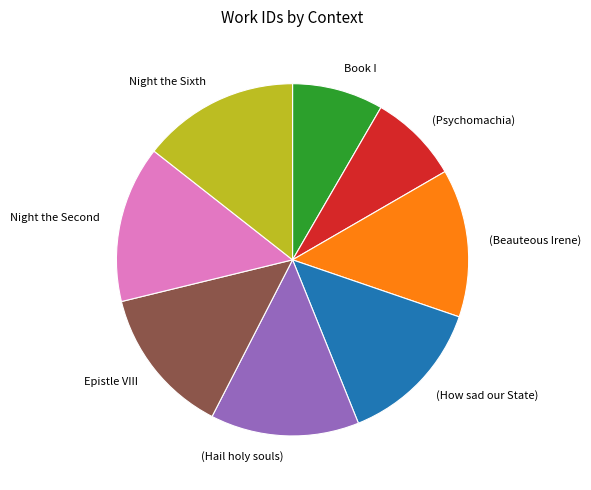

Is there a majority slice in this chart?

No